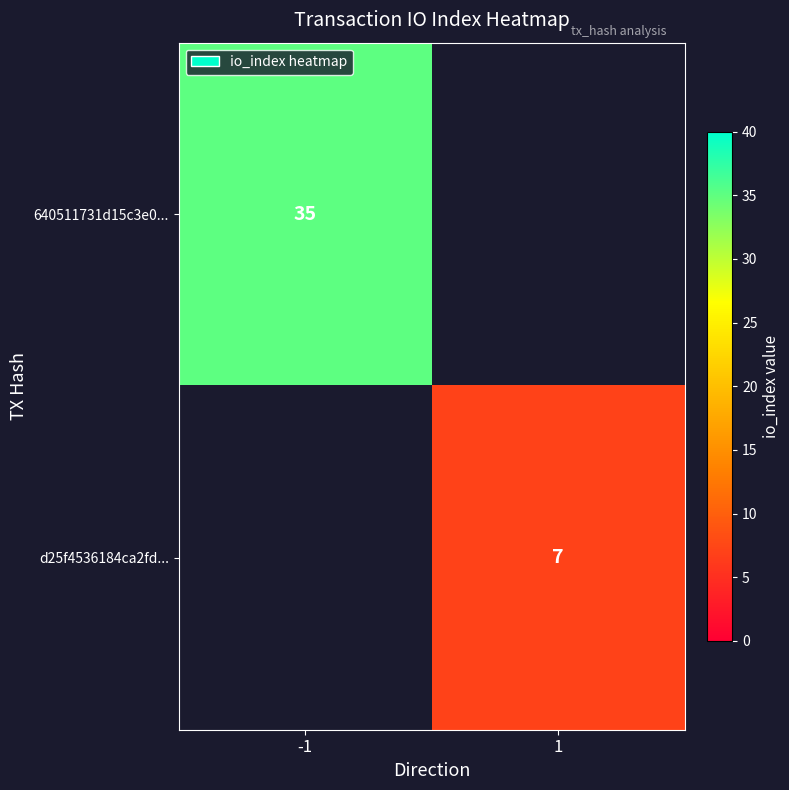

At which category is the sum across all series the highest?

-1